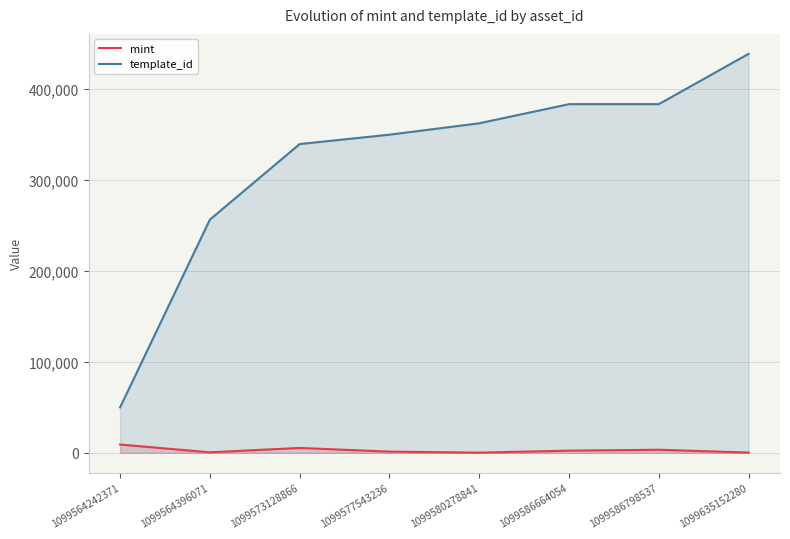

What is the sum of all template_id values?

2561340